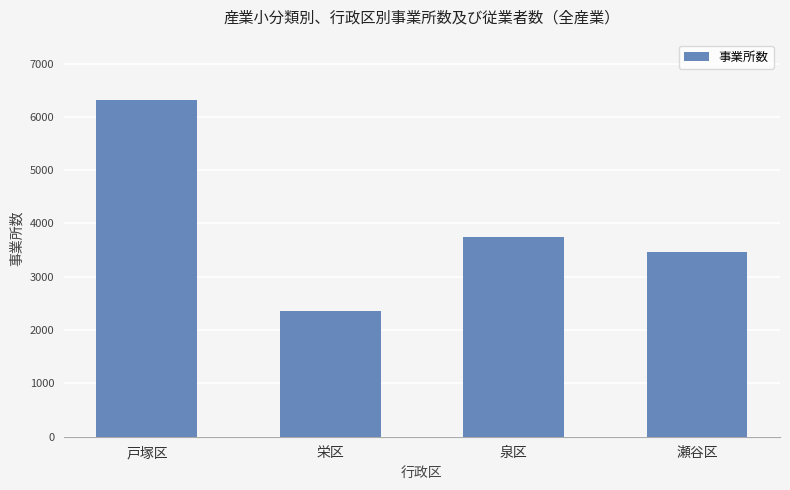

Count the number of data series in this chart.

1